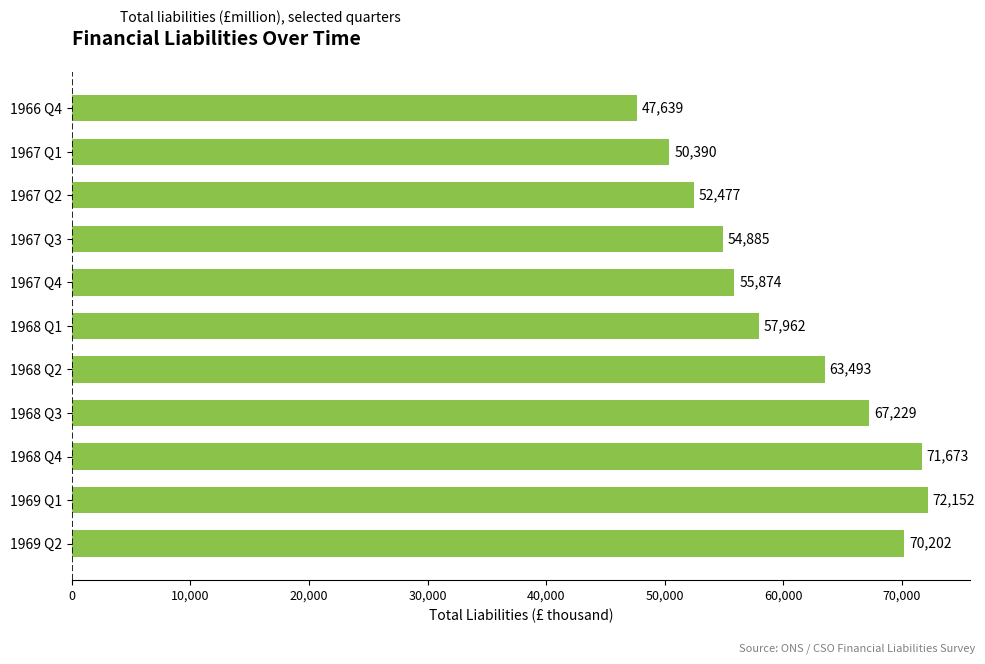

What is the difference between the maximum and minimum values?

24513